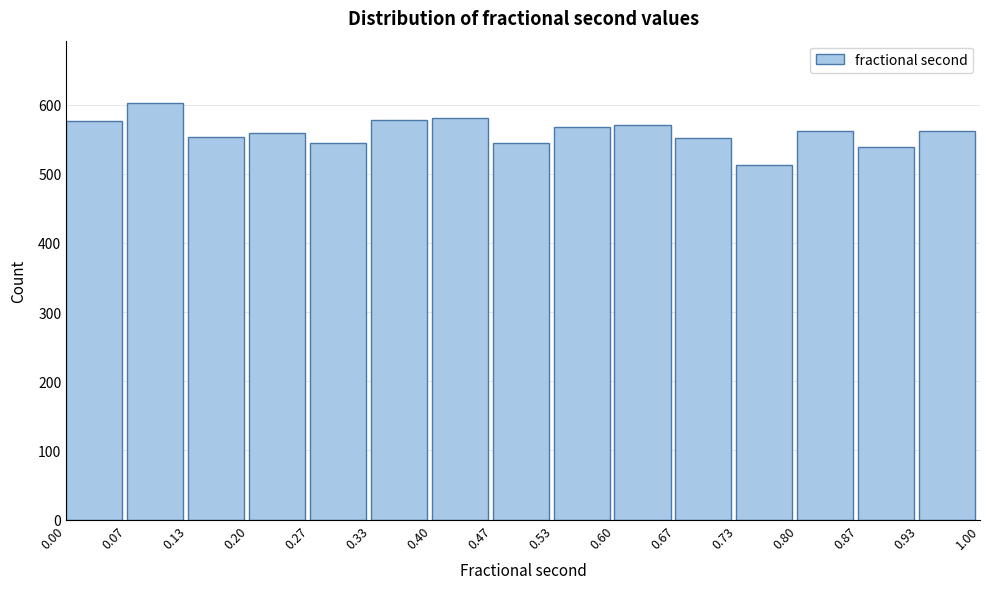

Which range on the x-axis has the tallest bar?

0.07 to 0.13